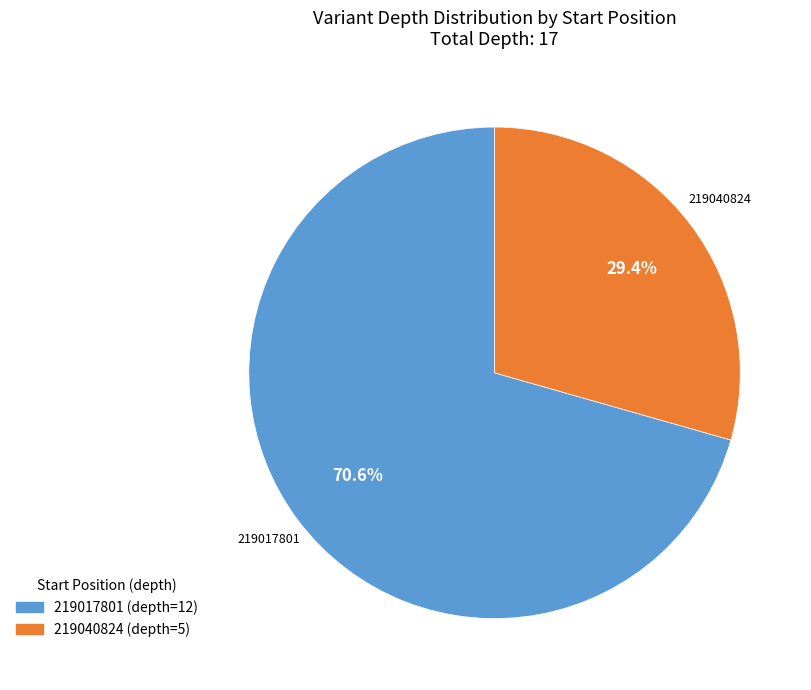

What percentage is NOT represented by 219017801?

29.4%